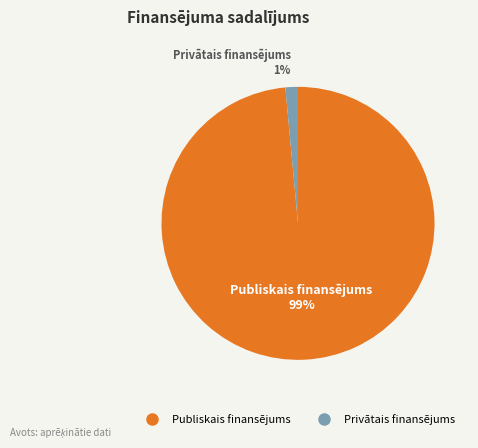

The Privātais finansējums slice represents 1% of the pie. True or false?

True